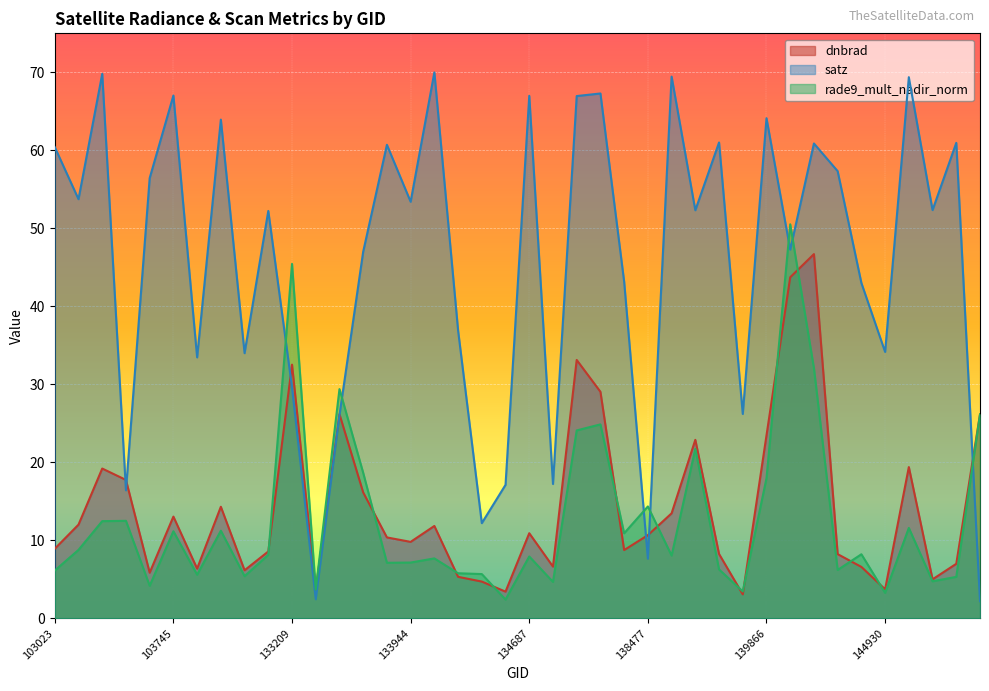

The dnbrad series shows 29.1 at 138078. True or false?

True